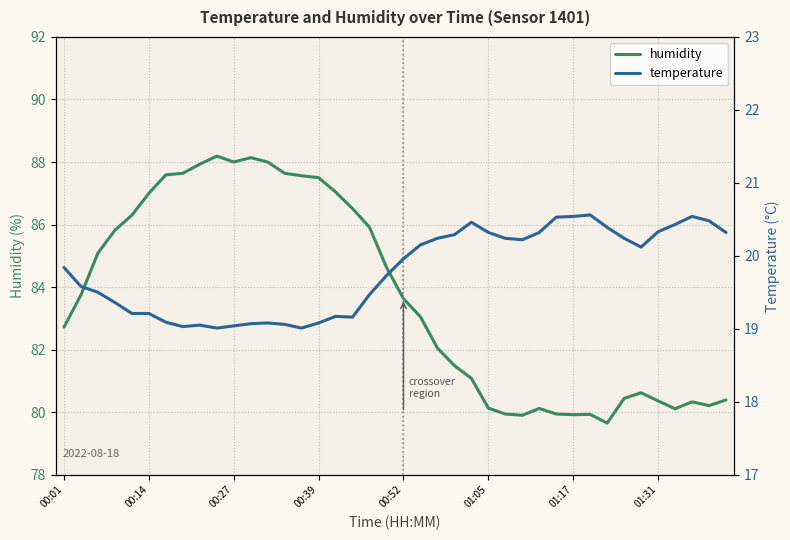

List the series in order of their peak value, highest first.

humidity, temperature